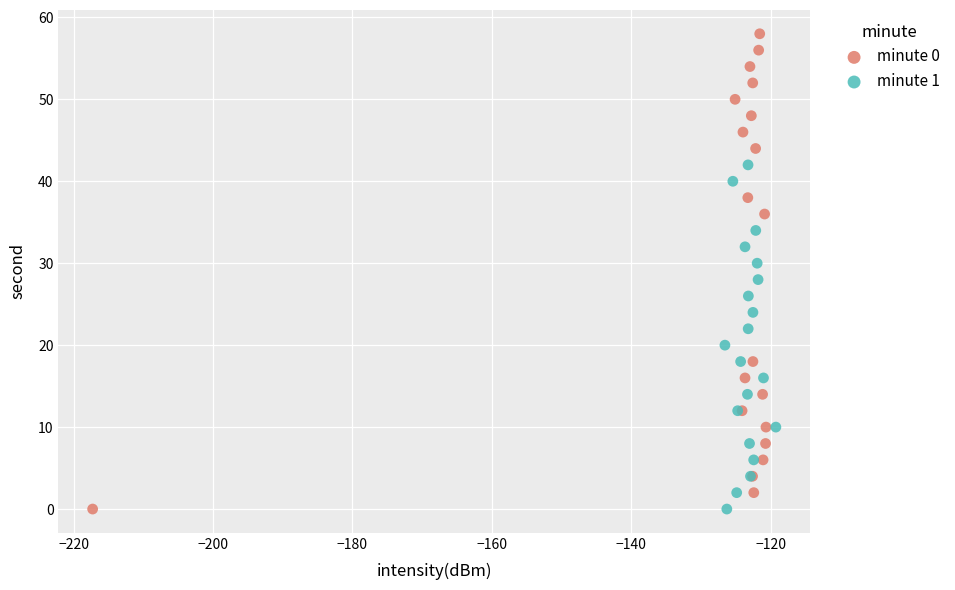

Which series has the widest spread of Y values?

minute 0